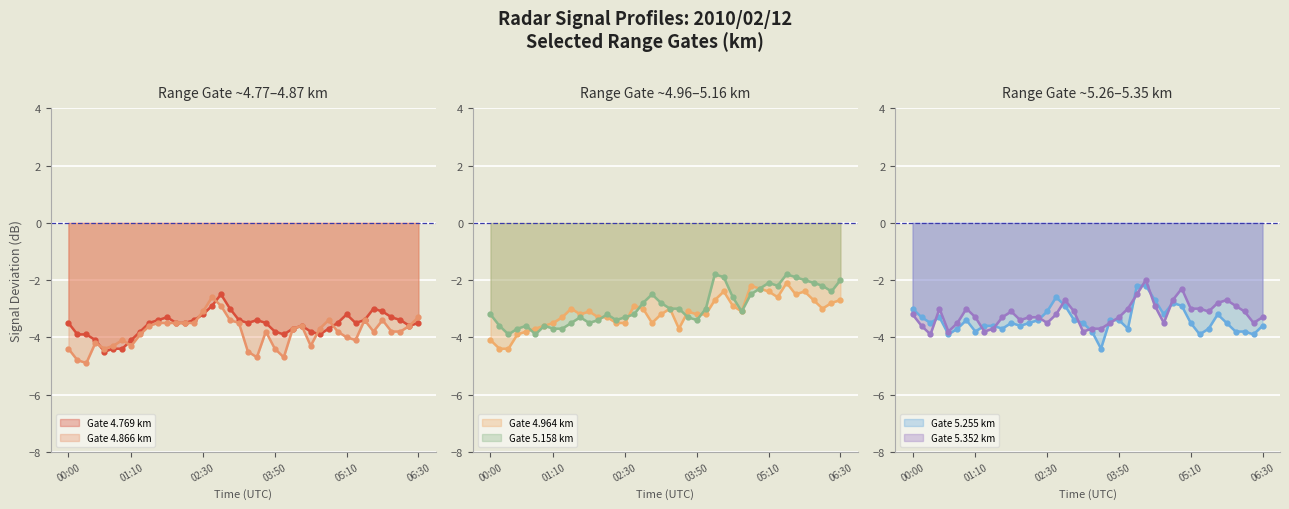

What is the lowest value of the Gate 4.769 km series?

-4.5